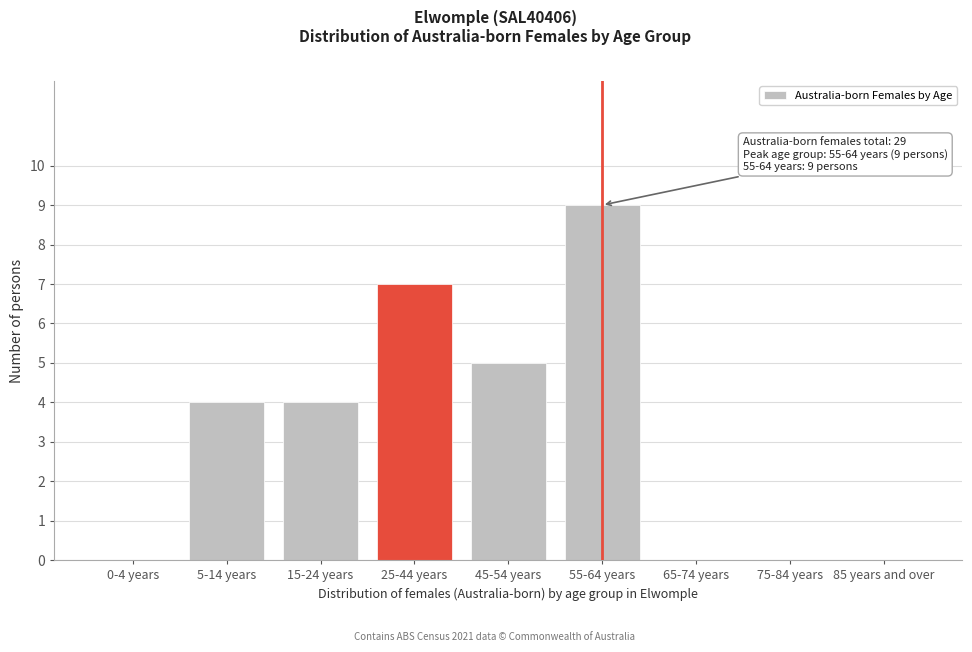

Reading left to right, transcribe all the data shown in this chart.

0-4 years=0	5-14 years=4	15-24 years=4	25-44 years=7	45-54 years=5	55-64 years=9	65-74 years=0	75-84 years=0	85 years and over=0